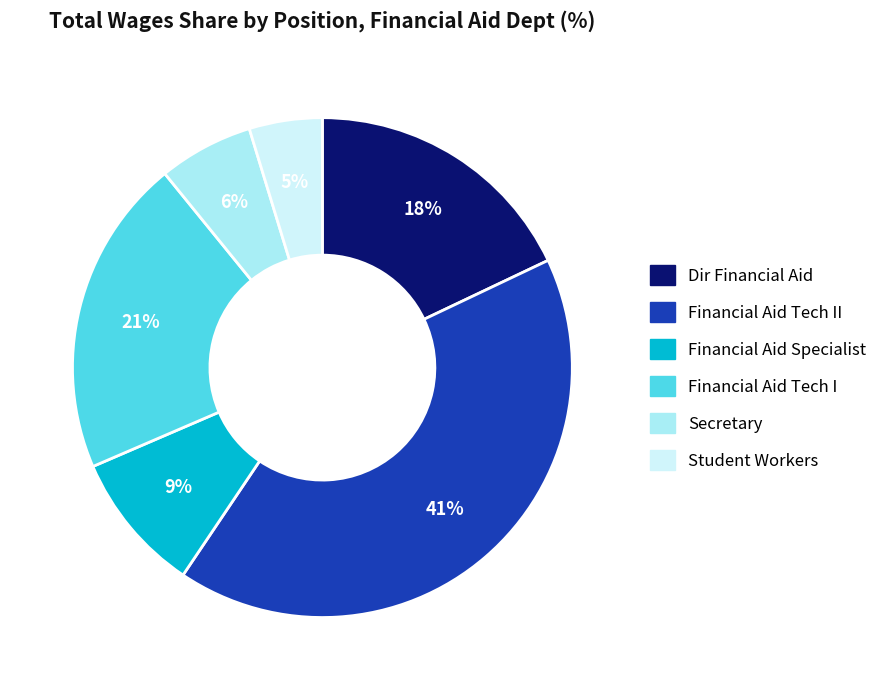

Is there any slice that represents more than half of the pie?

No